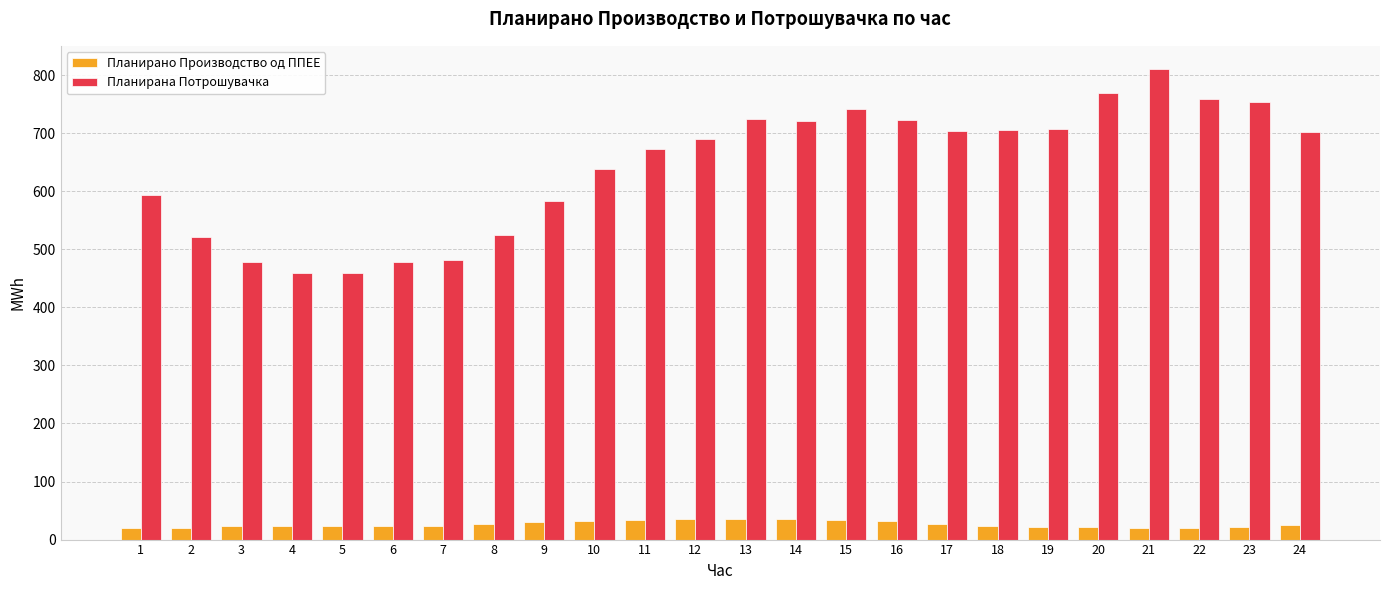

What is the spread (max minus min) of values at 5?

435.2